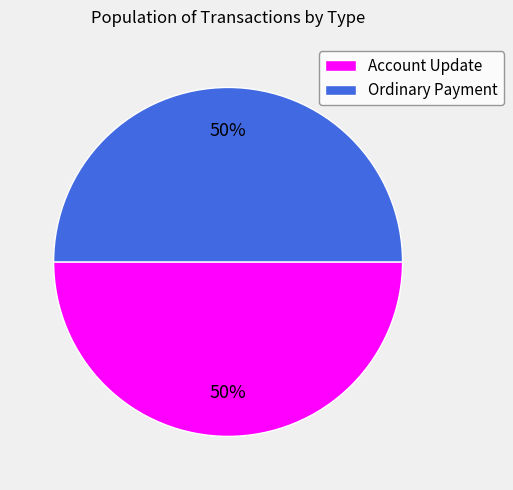

How many segments does this pie chart have?

2